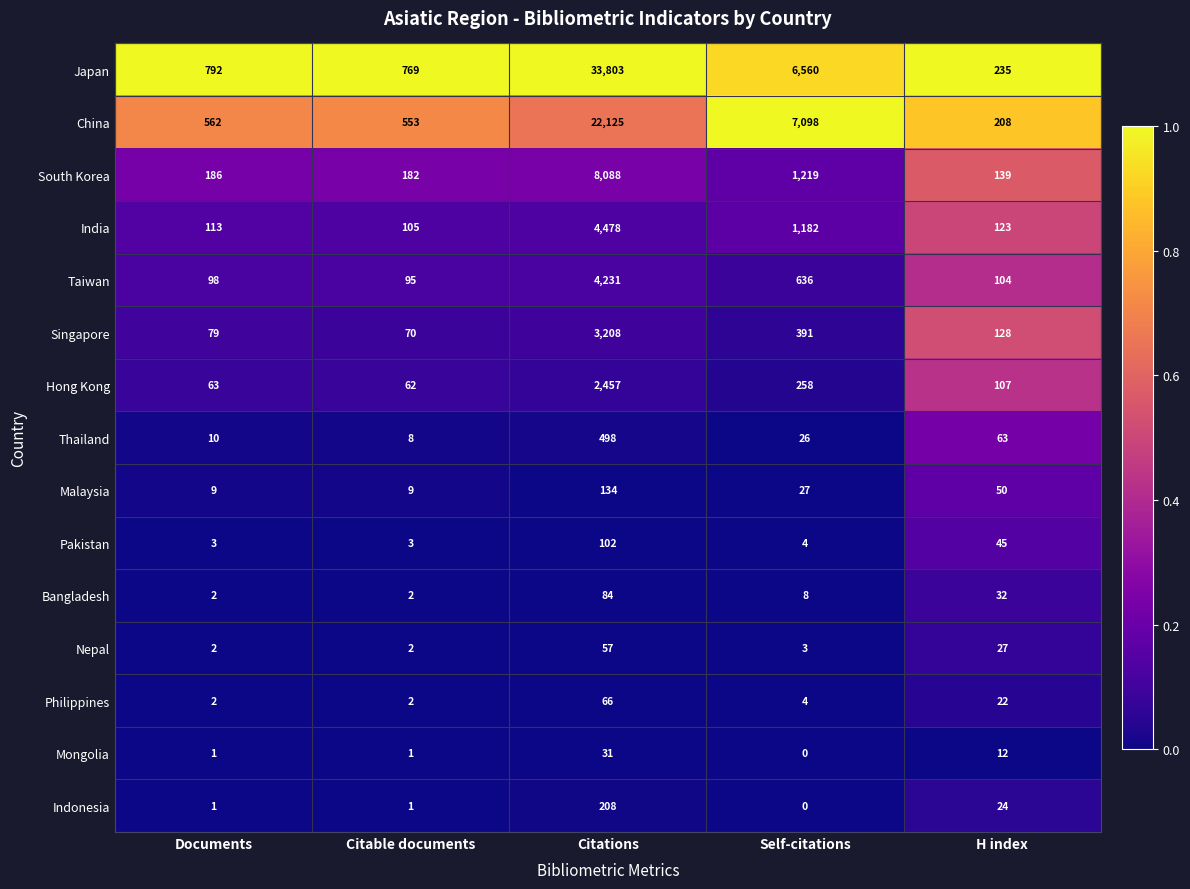

The value of Mongolia at Documents is 2. True or false?

False